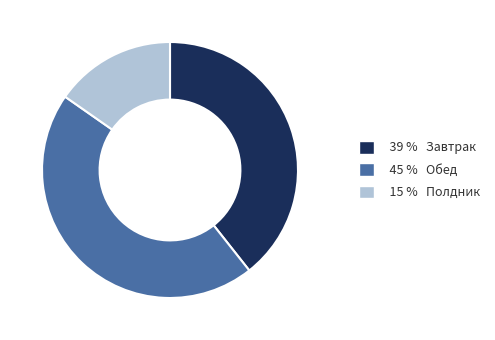

How many segments does this pie chart have?

3